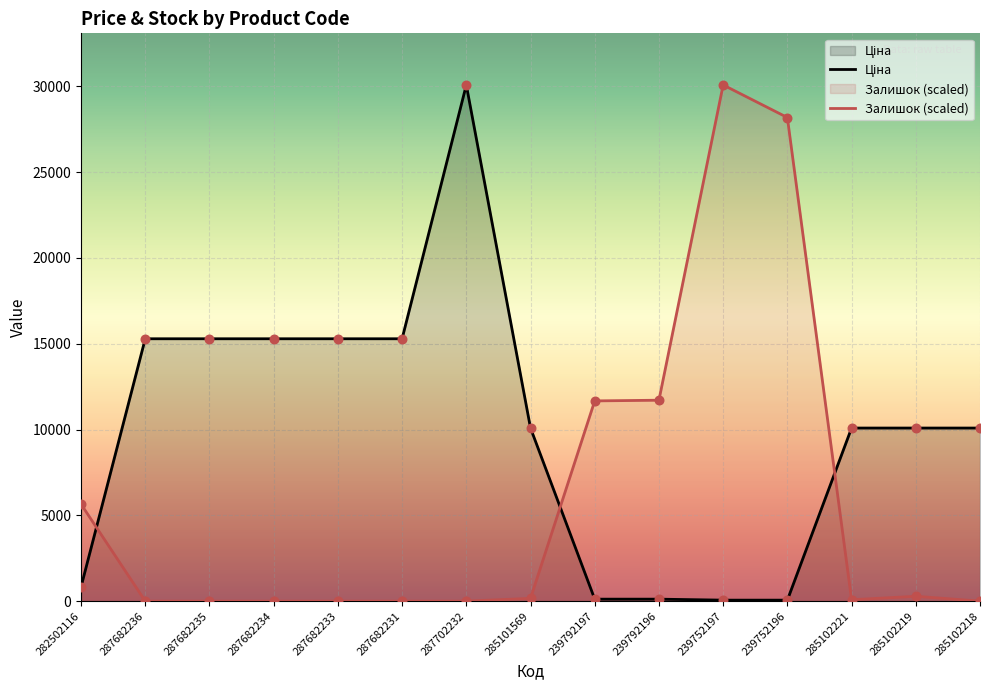

Which series contains the lowest Y value?

Залишок